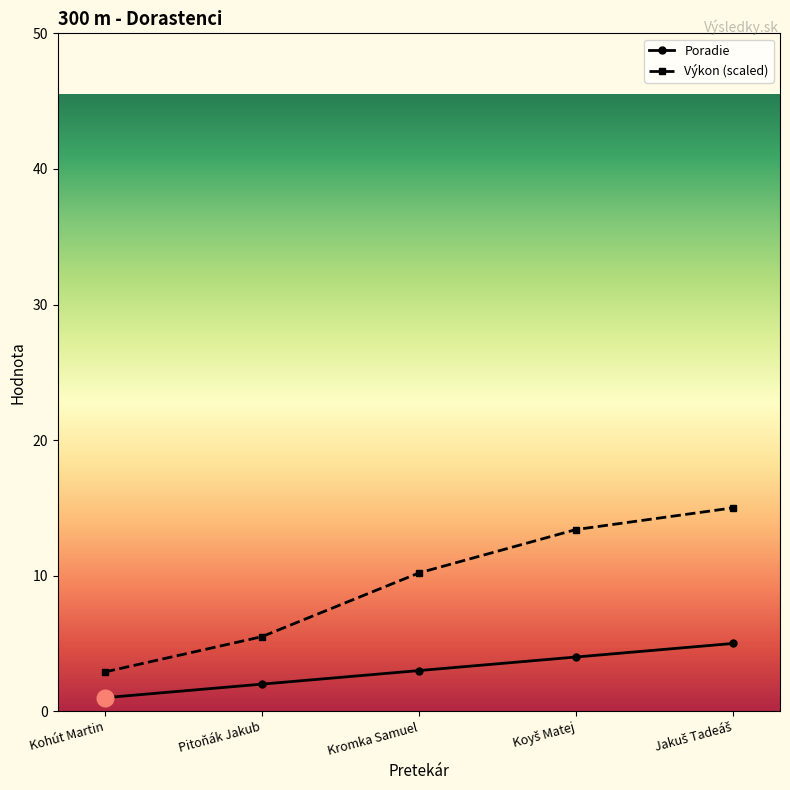

What is the approximate value of Poradie at Pitoňák Jakub?

2.0